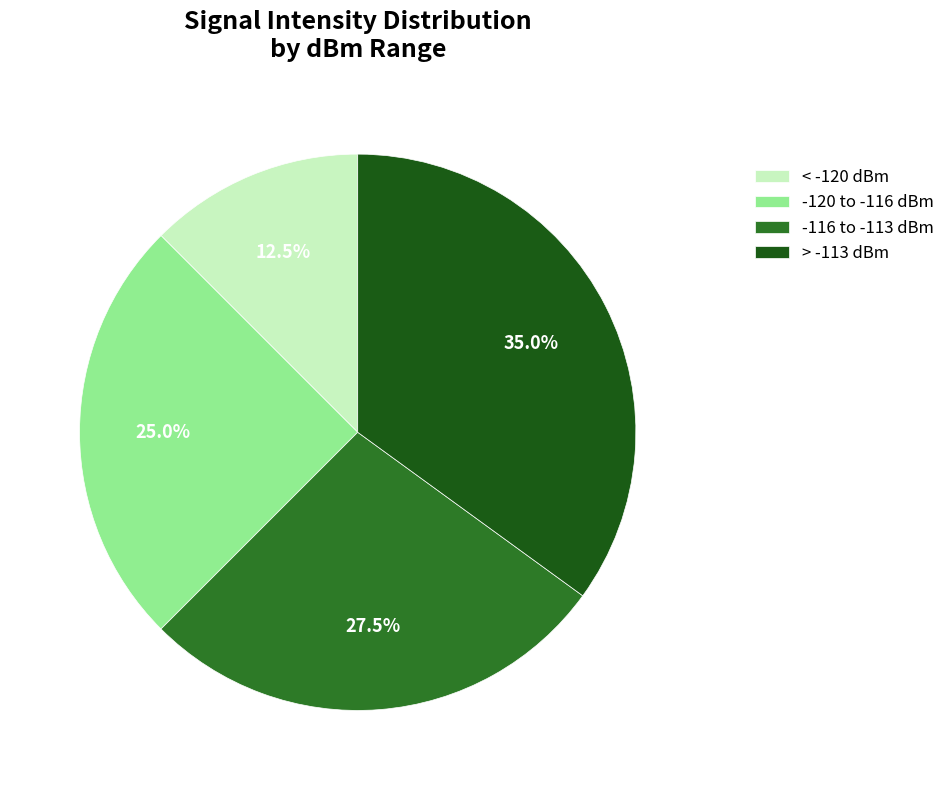

How many slices are in this pie chart?

4